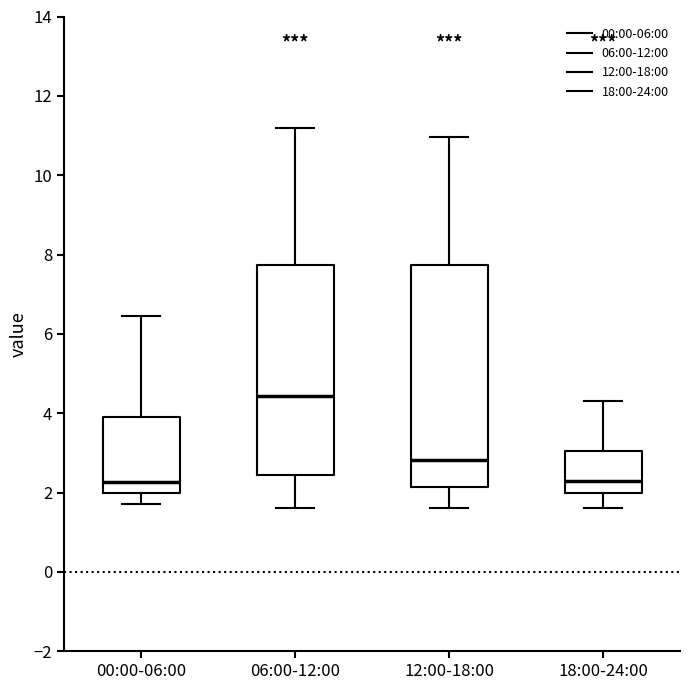

Where is the lower edge of the box for 12:00-18:00 on the y-axis? The values are not printed on the chart, so give them approximately, as read against the axis.

2.2